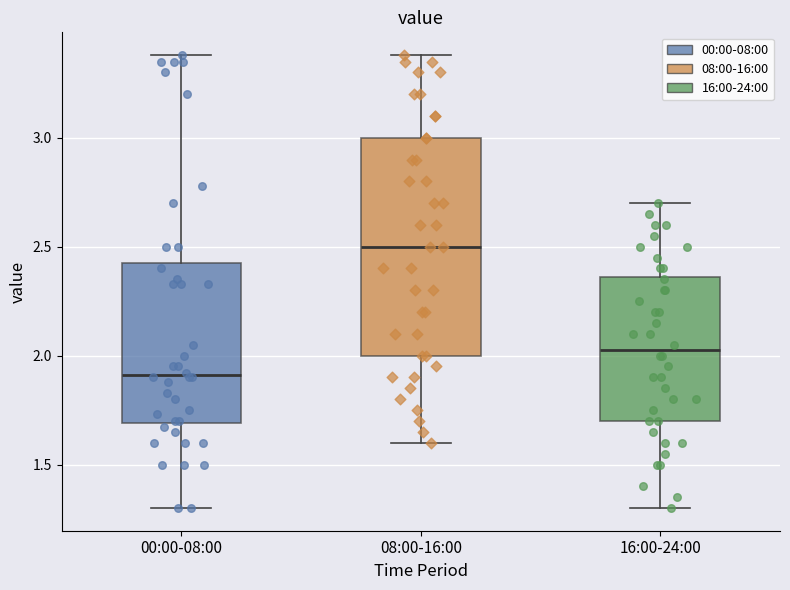

Which box's median line is the lowest?

00:00-08:00